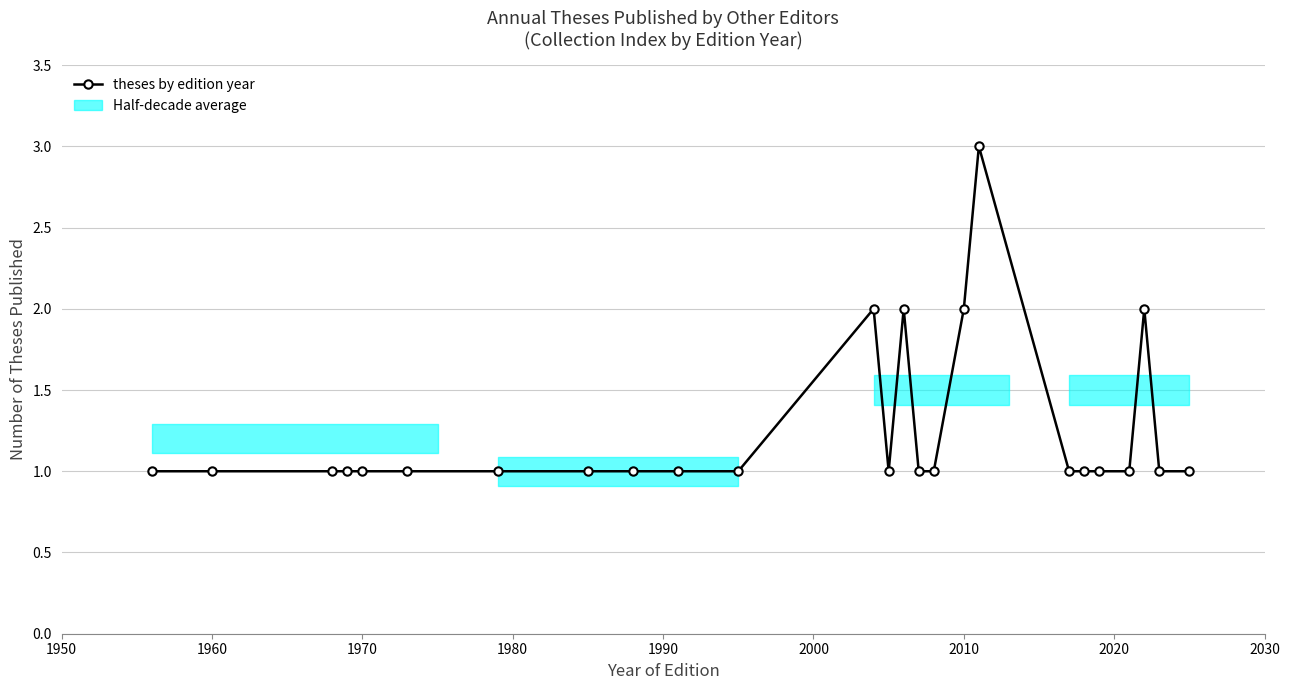

Reading right to left, extract all data points from this chart.

1	1	2	1	1	1	1	3	2	1	1	2	1	2	1	1	1	1	1	1	1	1	1	1	1